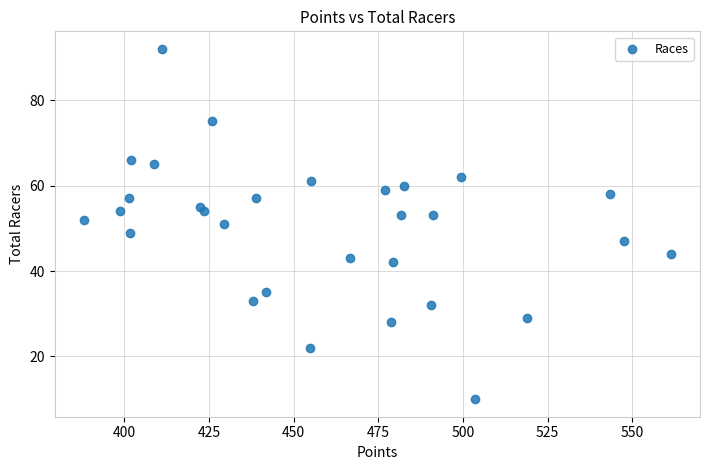

What is the range of Y values (max minus min)?

82